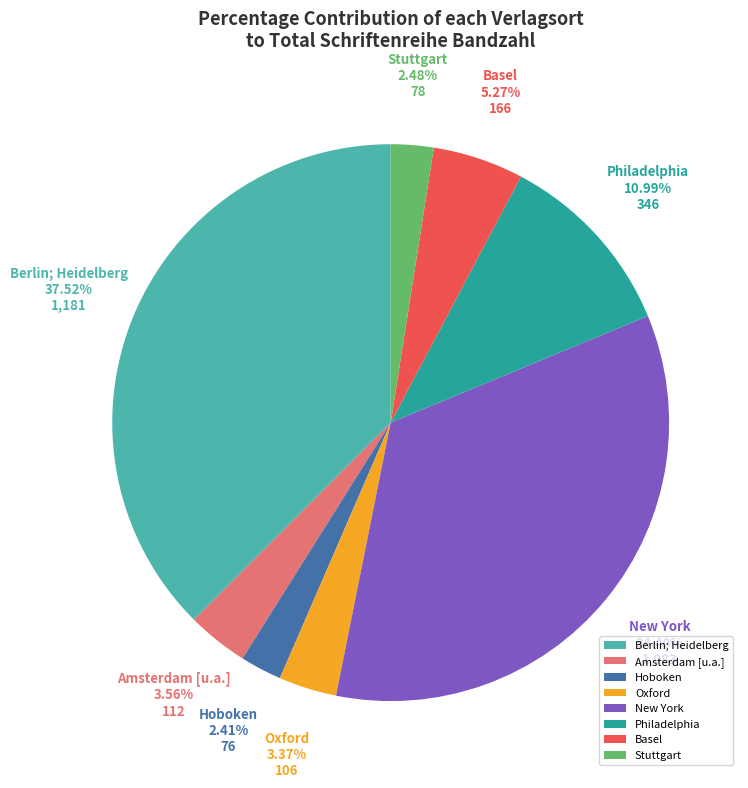

Does Hoboken represent more than half of the total?

No